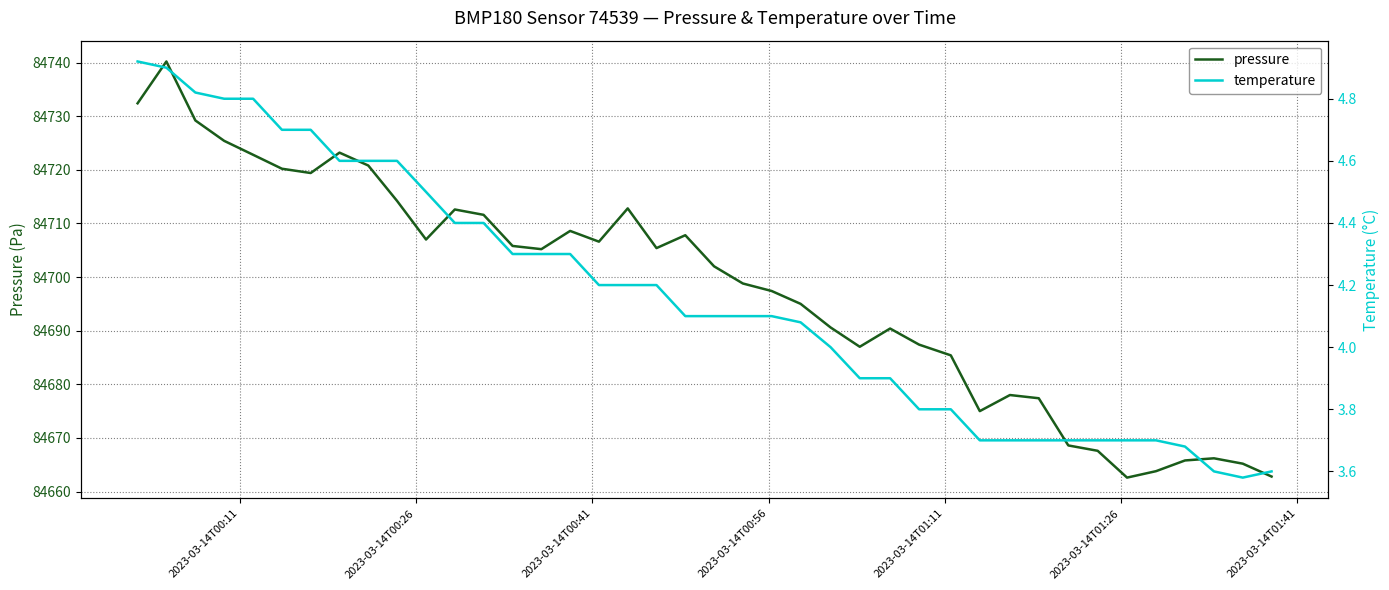

List the series in order of their overall mean, lowest first.

temperature, pressure